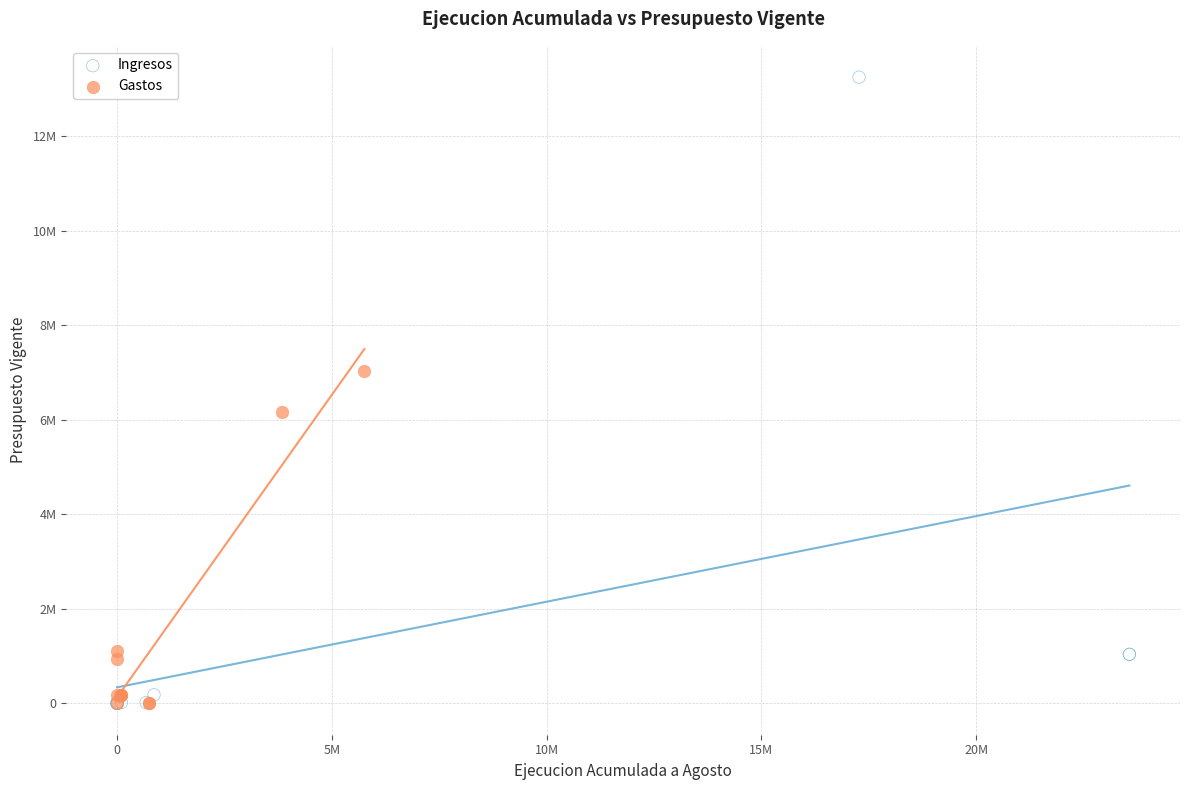

What are all the series names shown in the legend?

Ingresos, Gastos